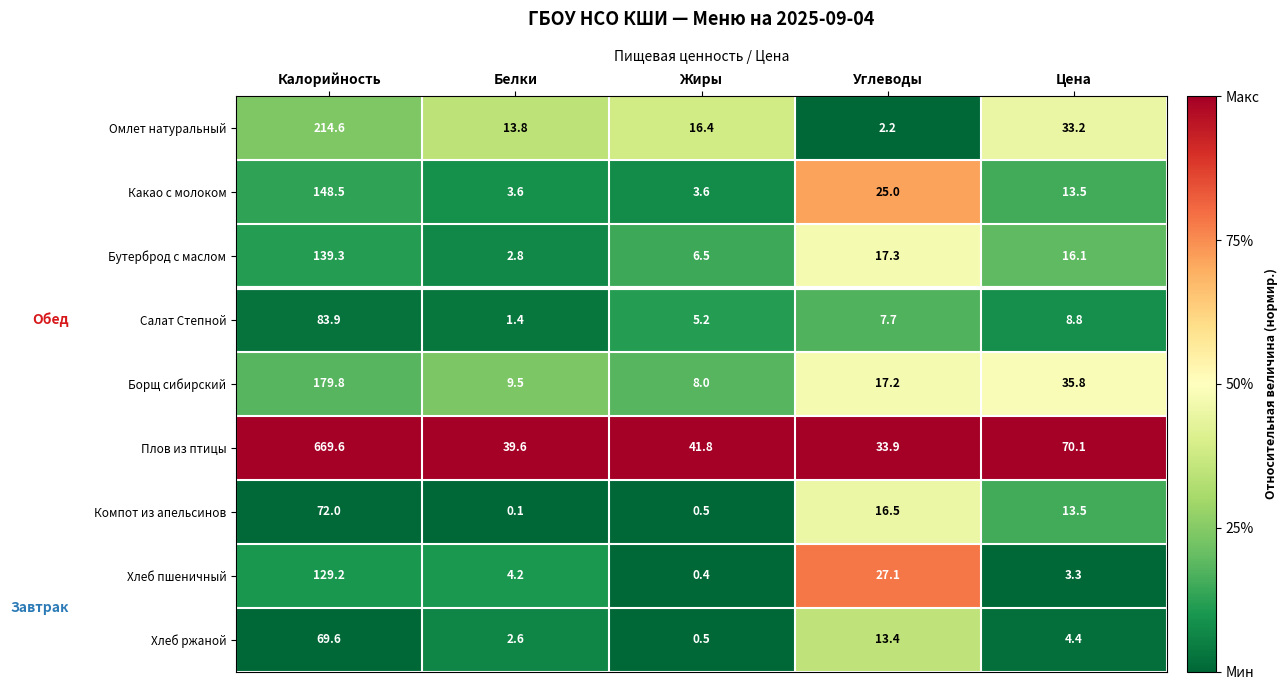

Count the number of categories in the chart.

5